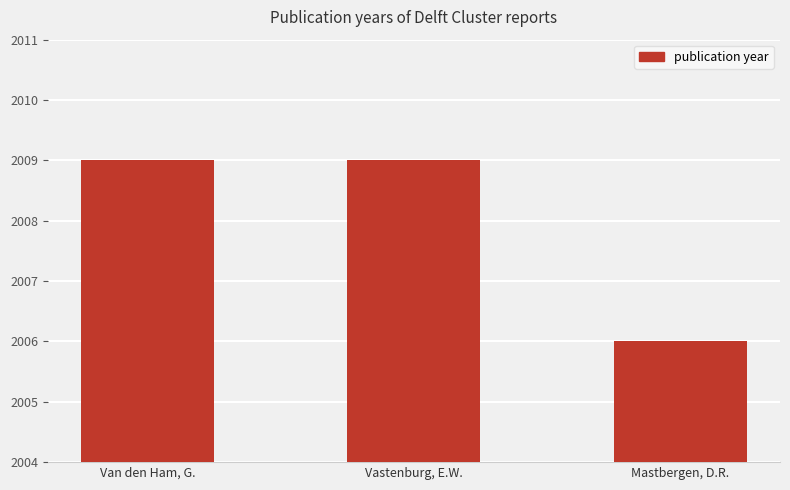

What is the label of the 3rd bar from the right?

Van den Ham, G.